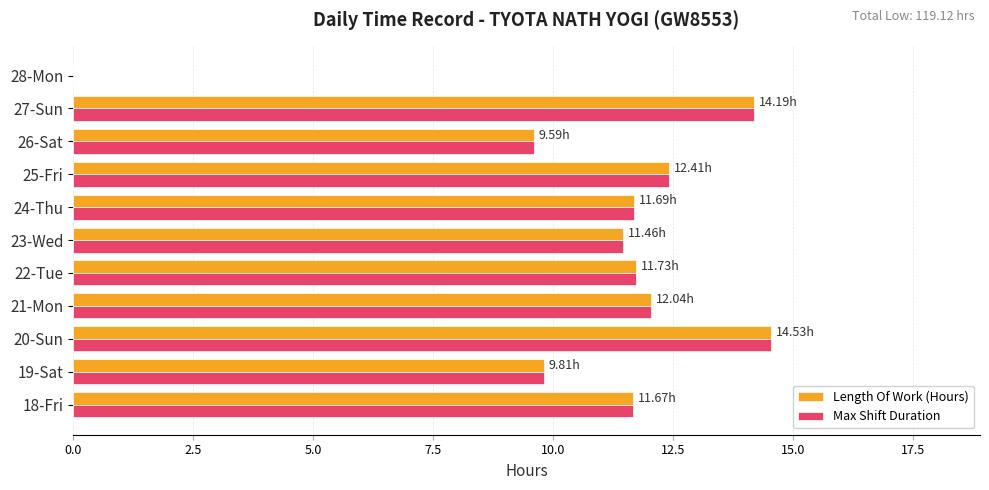

What is the sum of all Length Of Work (Hours) values?

119.1